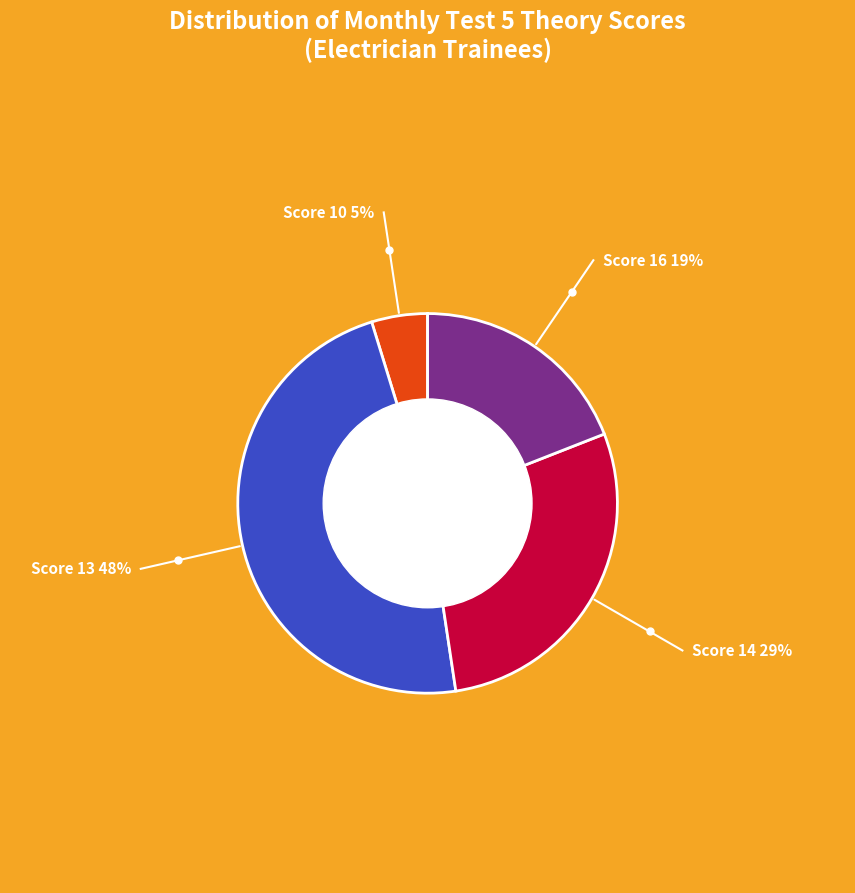

Rank the categories by value from highest to lowest.

Score 13 48%, Score 14 29%, Score 16 19%, Score 10 5%